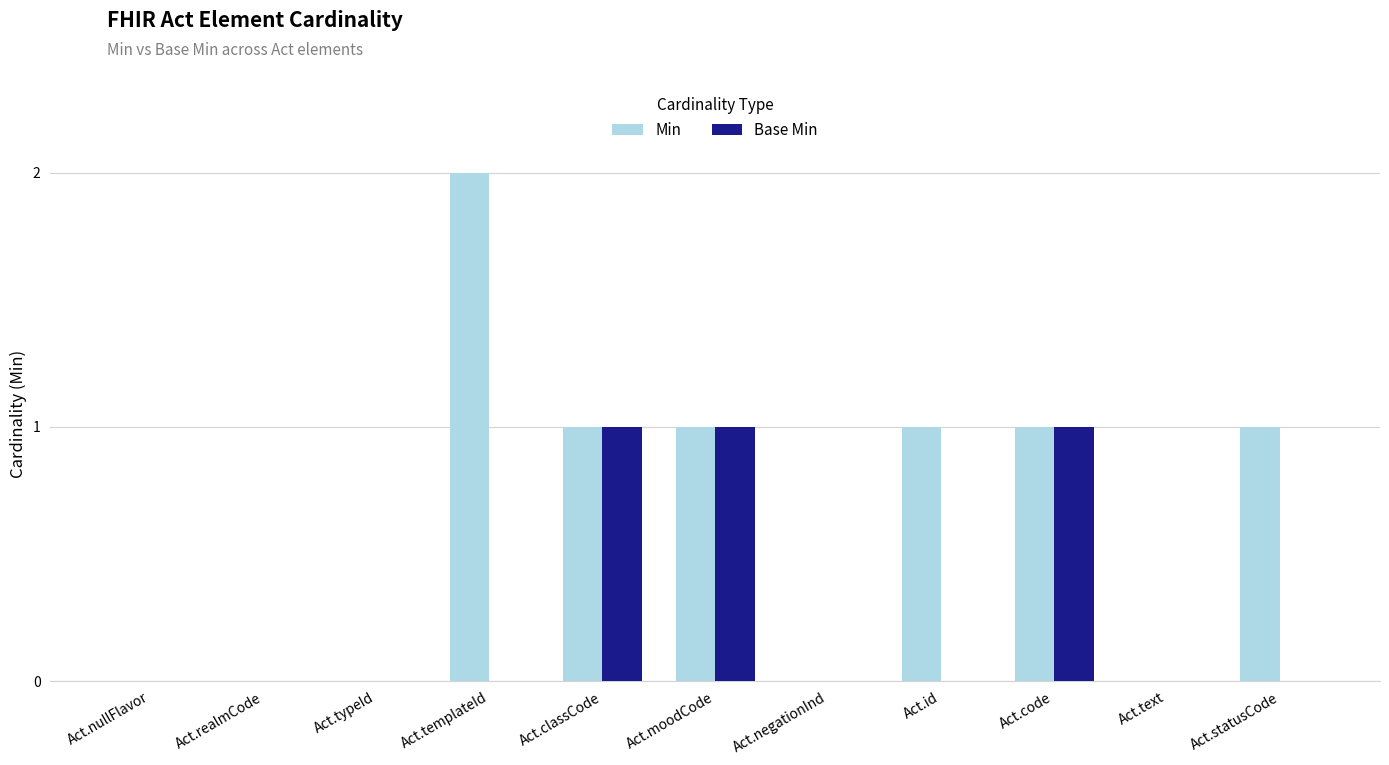

Reading left to right, transcribe all the data shown in this chart.

Min: 0	0	0	2	1	1	0	1	1	0	1
Base Min: 0	0	0	0	1	1	0	0	1	0	0